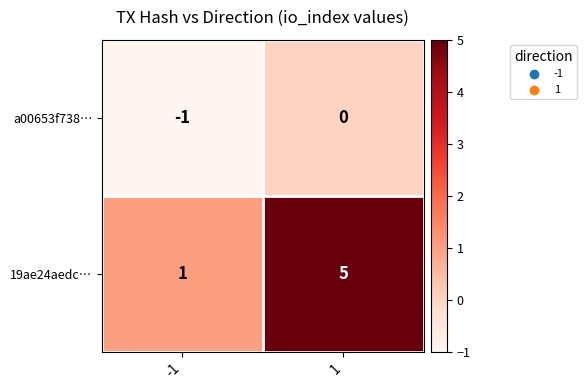

Reading left to right, transcribe all the data shown in this chart.

a00653f738…: -1	0
19ae24aedc…: 1	5